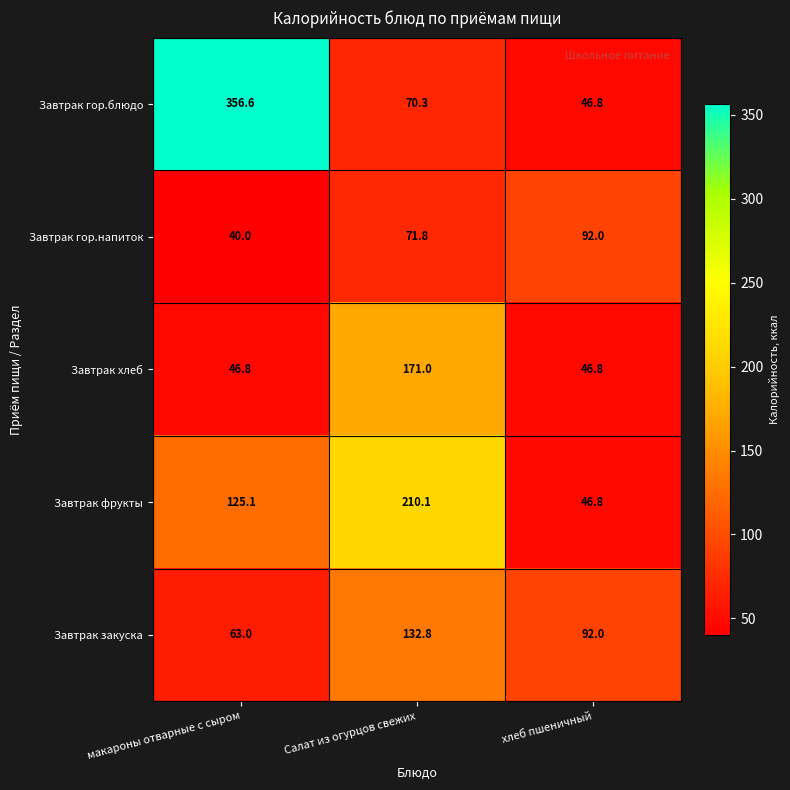

At which label does Завтрак закуска reach its peak?

Салат из огурцов свежих